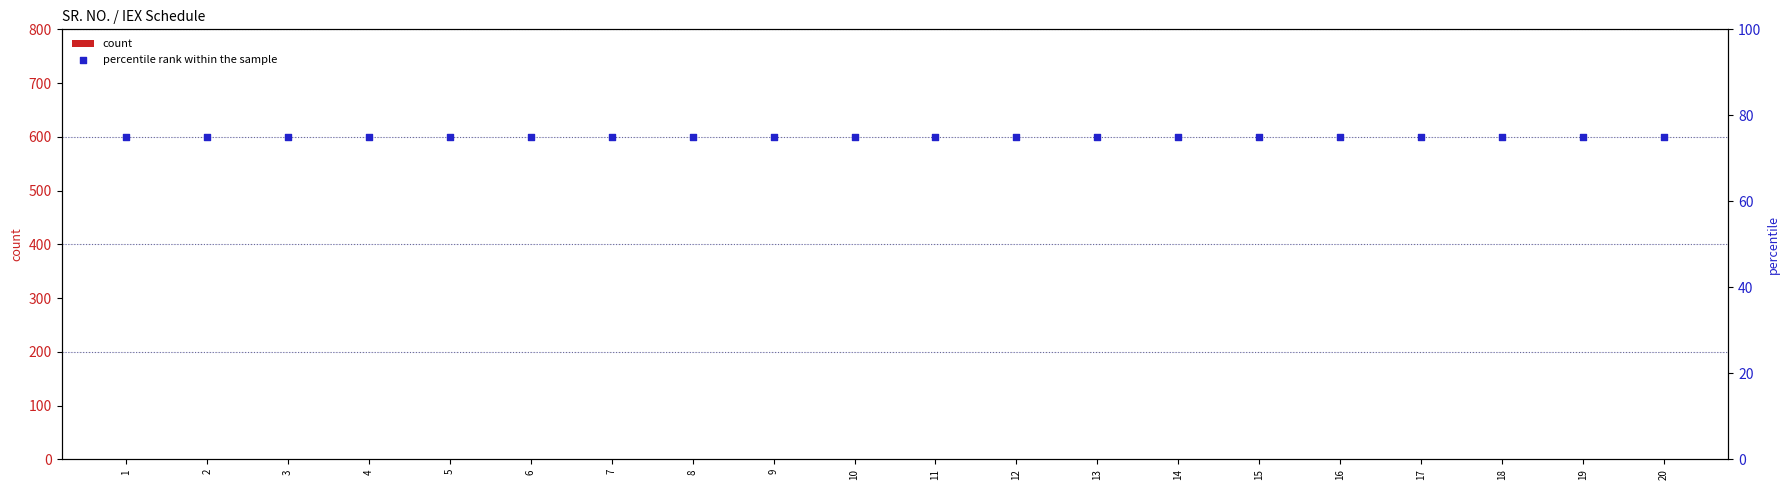

At how many categories does at least one series exceed 10?

20